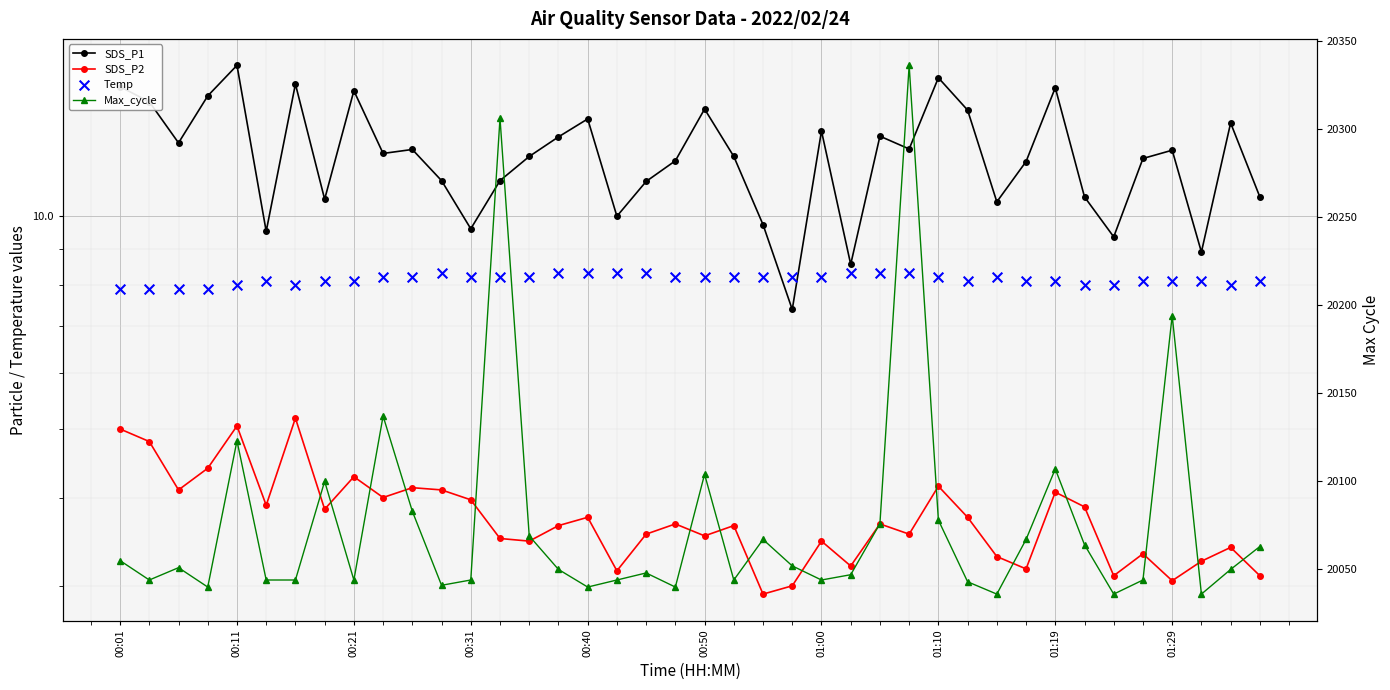

At which category is the sum across all series the highest?

27